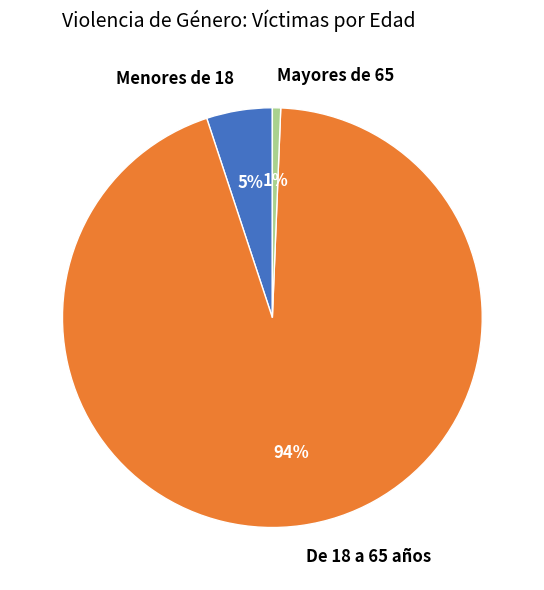

Which has a higher value, De 18 a 65 años or Menores de 18?

De 18 a 65 años